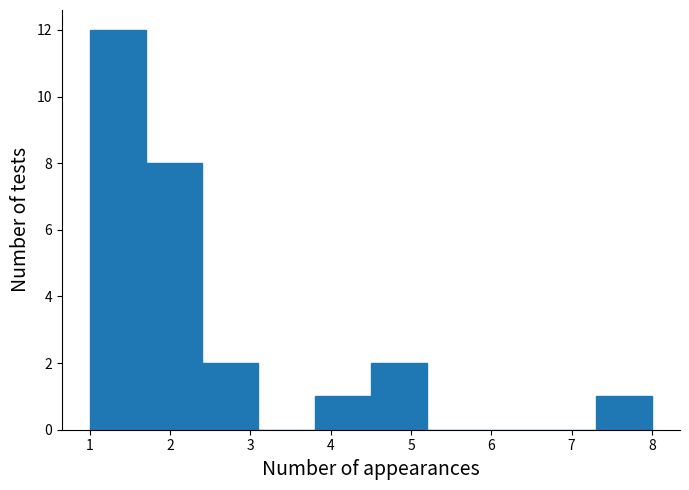

Over which range of the x-axis is the bar tallest?

1.0 to 1.7